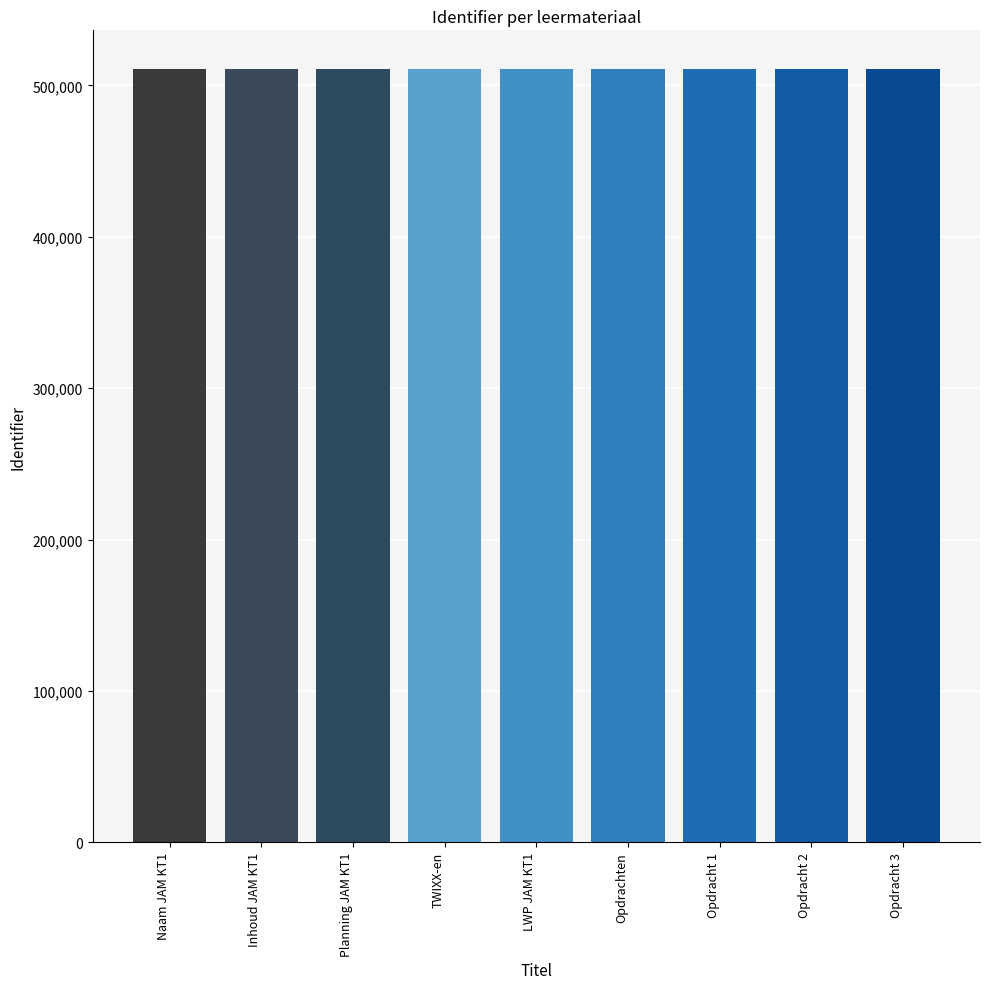

What is the label of the 1st bar from the right?

Opdracht 3